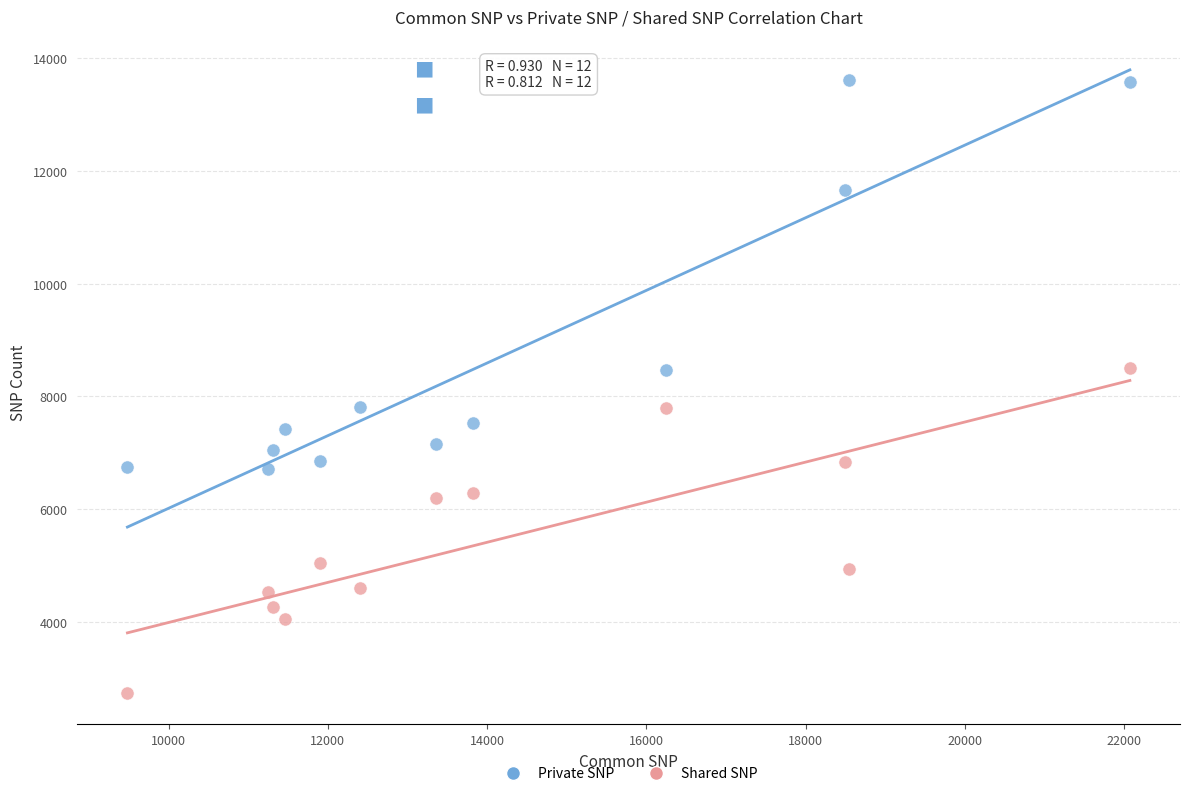

Across all data points, what is the range of X values (max minus min)?

12591